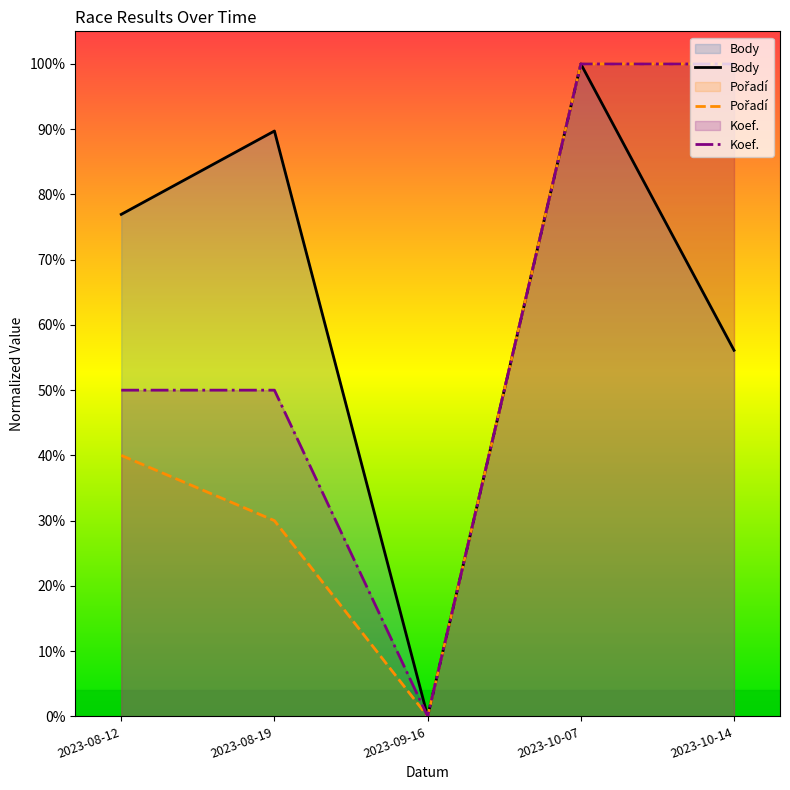

What are all the series names shown in the legend?

Body, Pořadí, Koef.